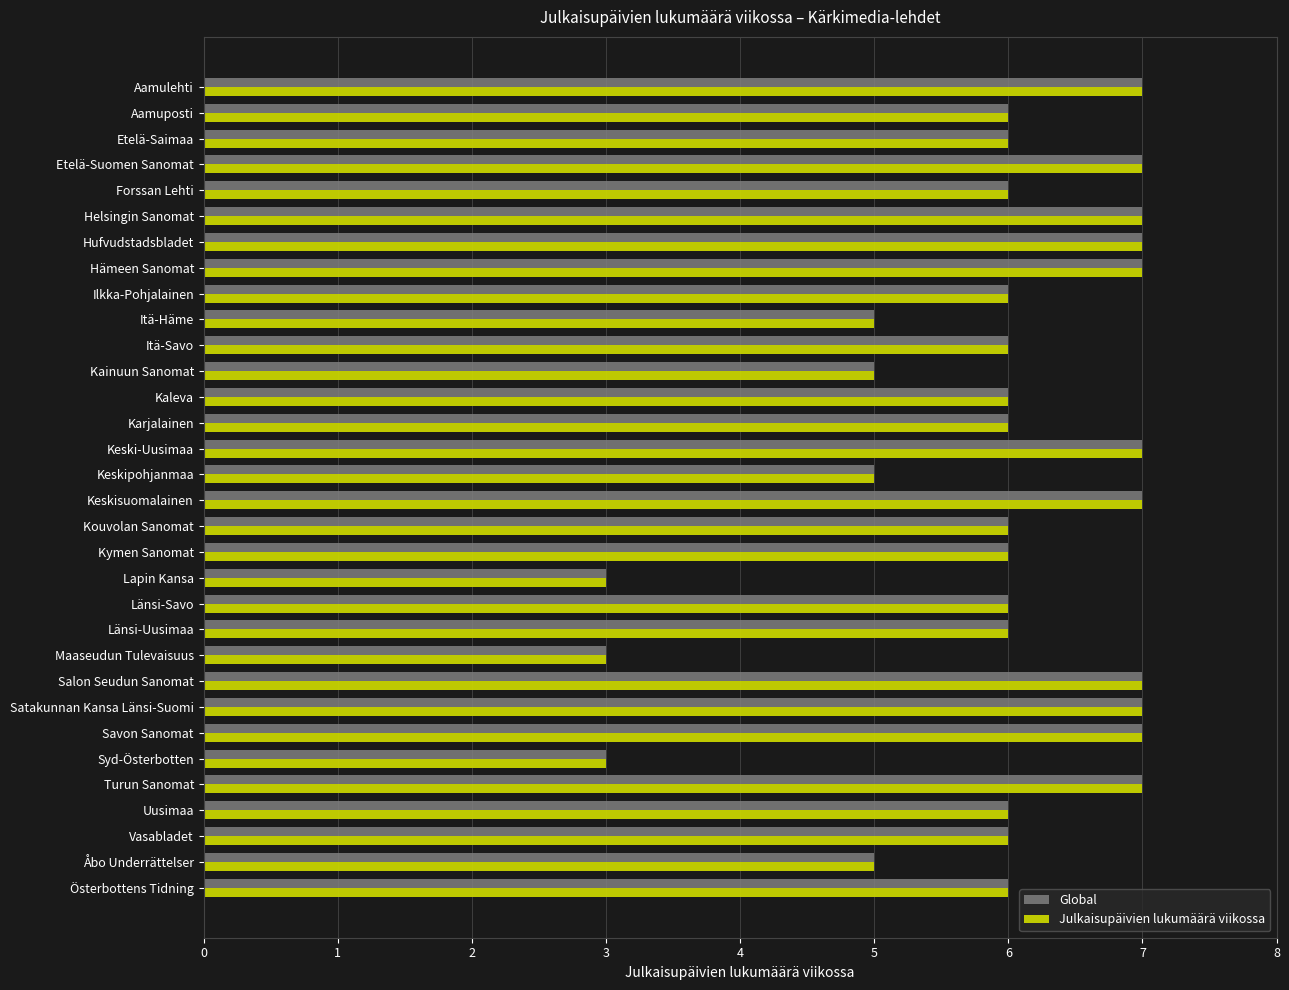

Count the number of data series in this chart.

2